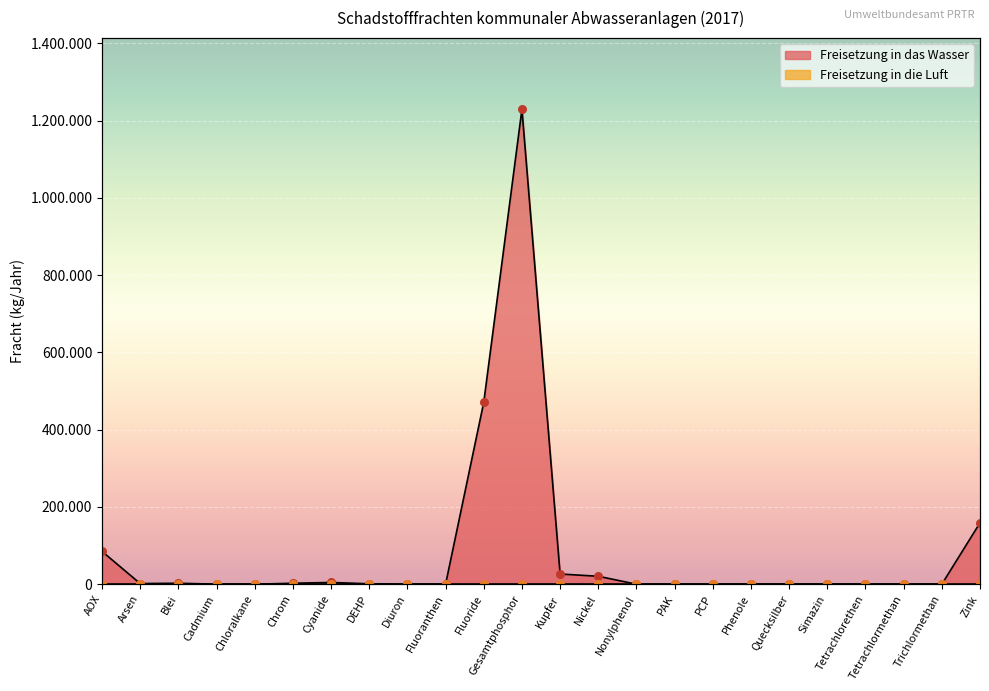

Between Phenole and AOX, which is larger?

AOX